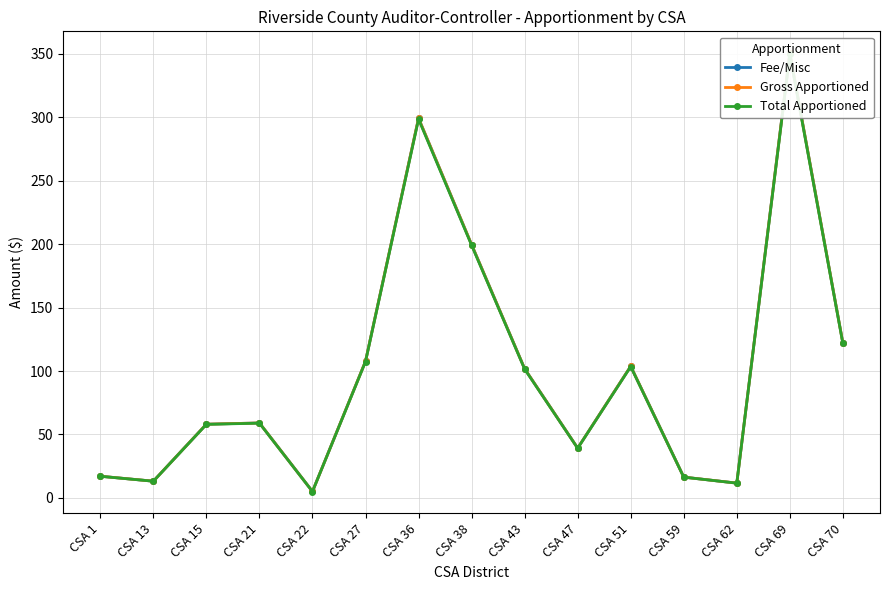

What are all the series names shown in the legend?

Fee/Misc, Gross Apportioned, Total Apportioned